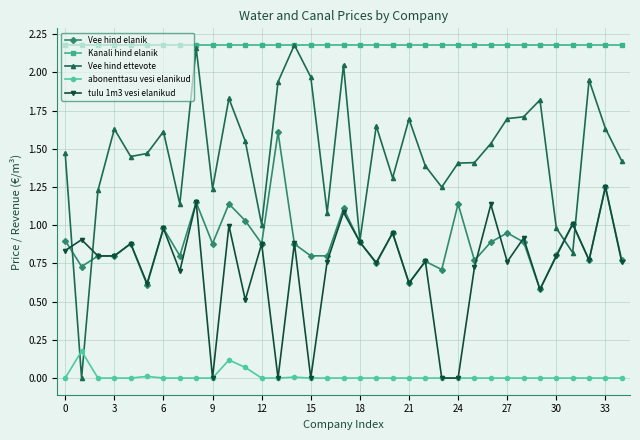

True or false: Vee hind ettevote has more than 0 points higher than both neighbors.

True